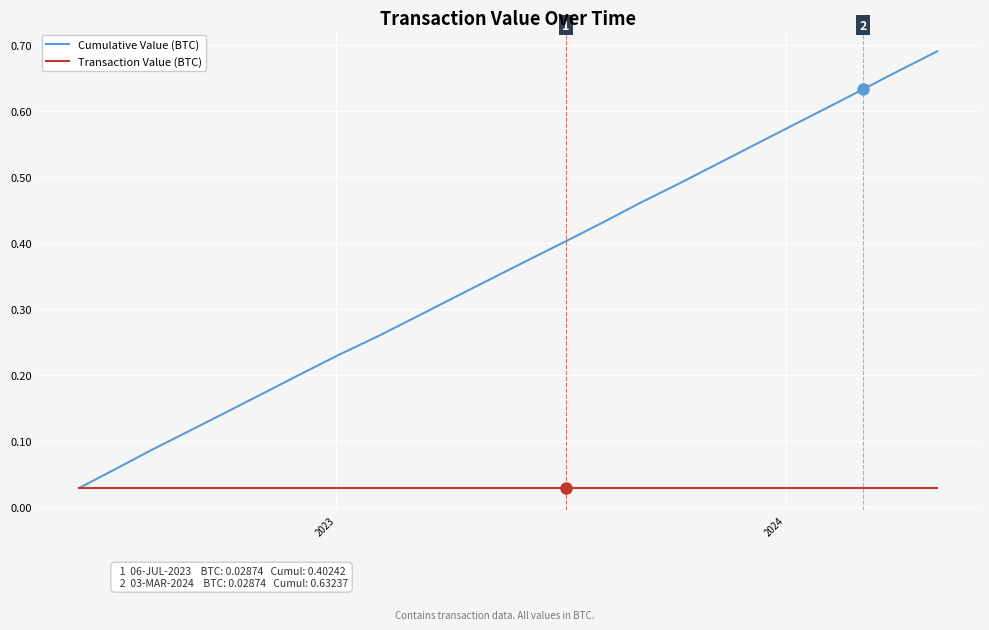

Rank the series by their maximum value, from lowest to highest.

Transaction Value (BTC), Cumulative Value (BTC)